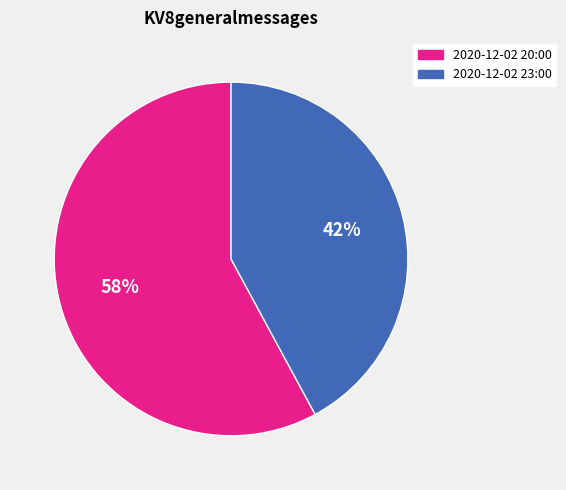

To the nearest percent, what percentage of the pie is 2020-12-02 20:00?

58%